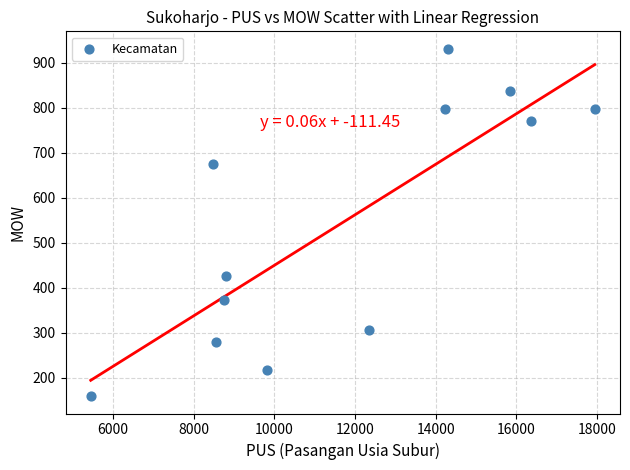

What is the range of X values (max minus min)?

12498